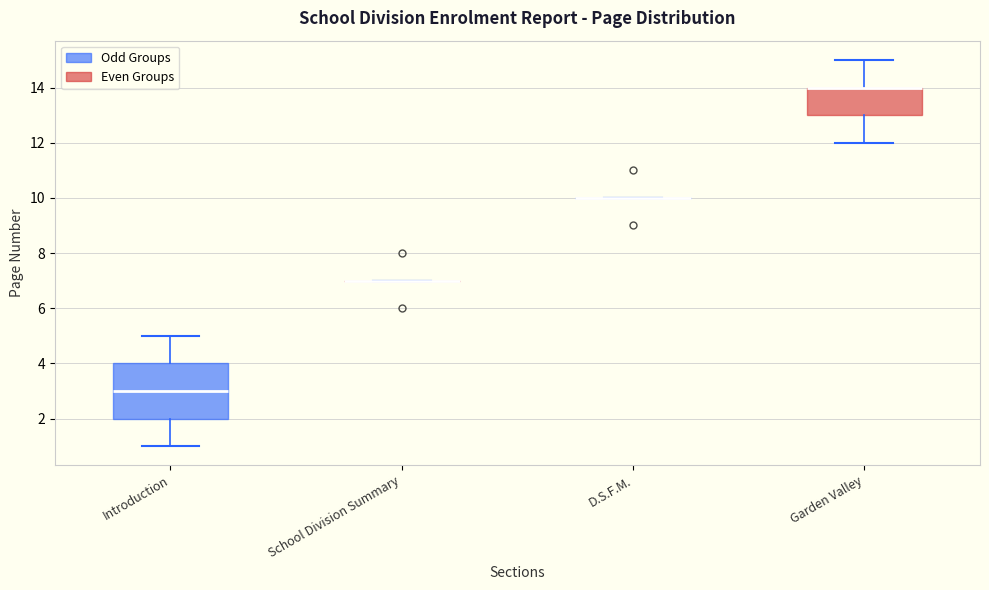

Comparing the boxes themselves (not the whiskers), which one is the tallest?

Introduction